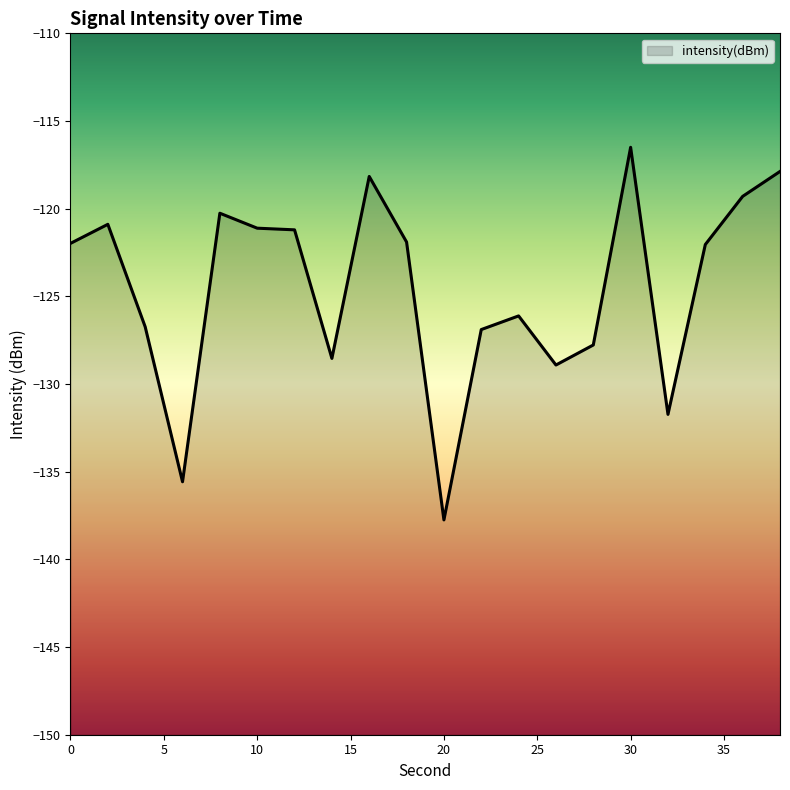

Does the chart display data point markers on the line(s)?

No